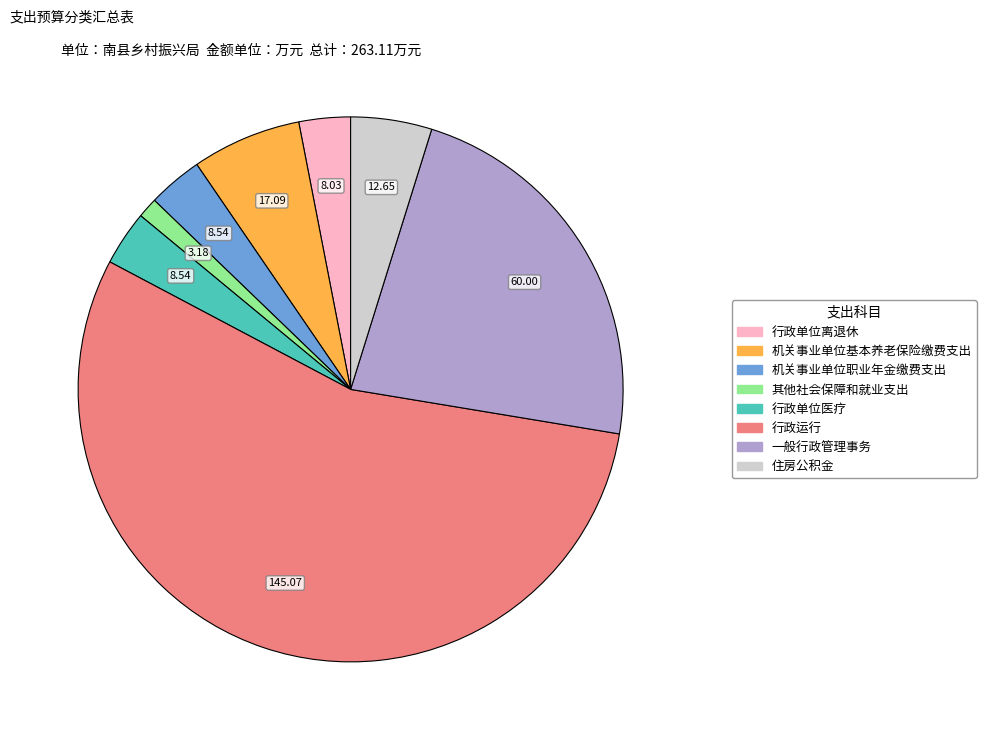

What is the majority slice?

行政运行